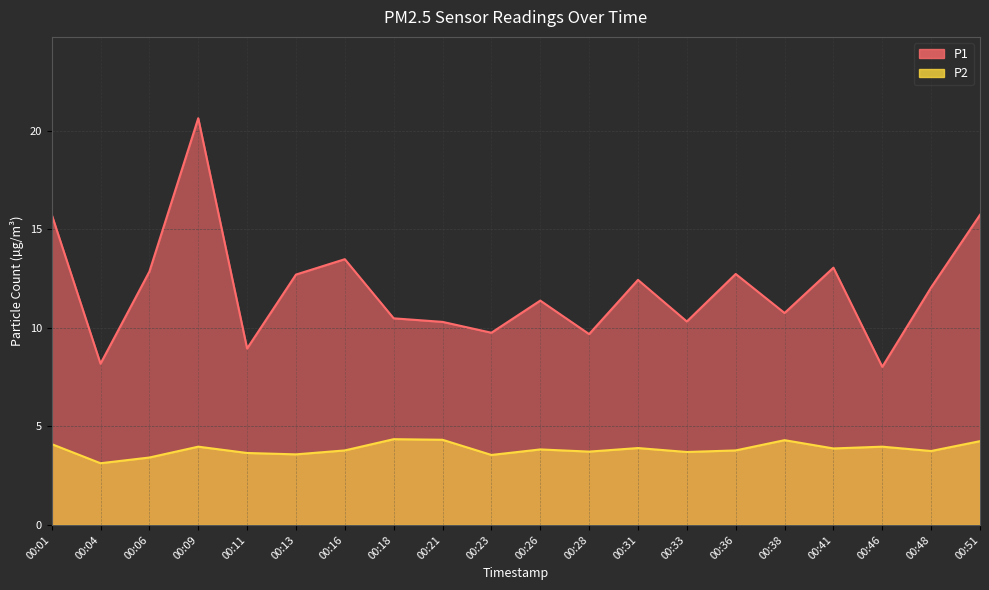

At which label is P1 closest to 14?

00:16